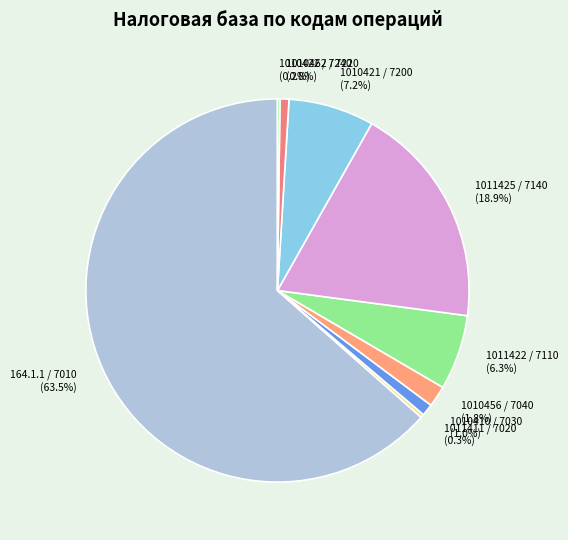

To the nearest percent, what is the difference between the 164.1.1 / 7010 and 1010410 / 7030 slice percentages?

62%